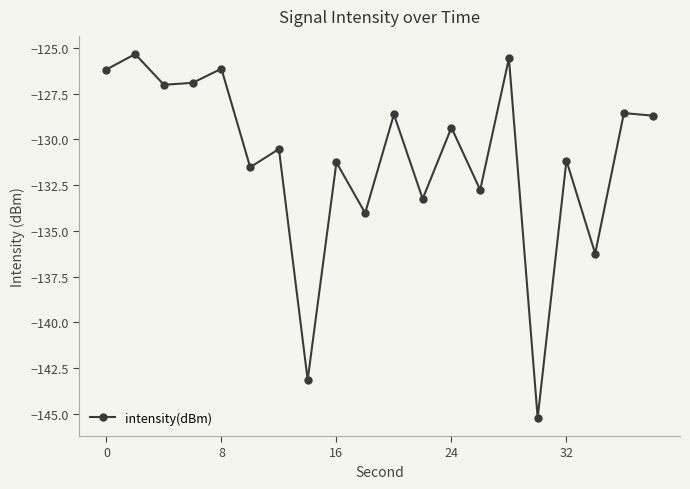

What is the difference between the maximum and minimum values?

19.9